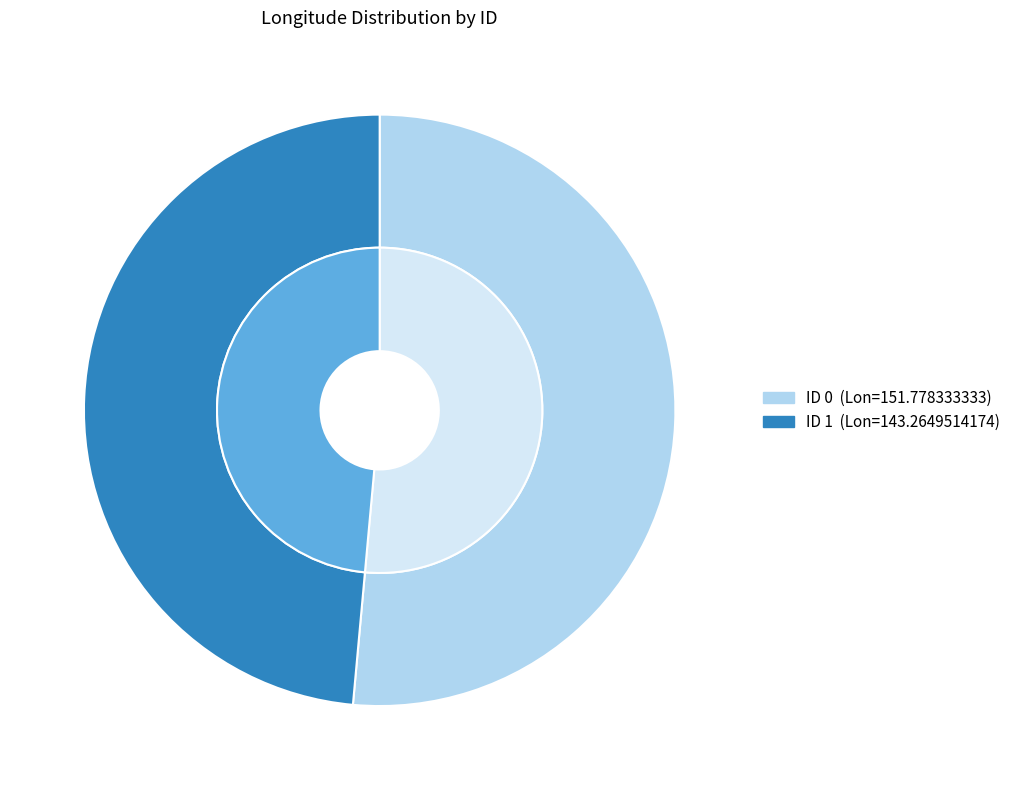

Rank the categories by value from highest to lowest.

0, 1